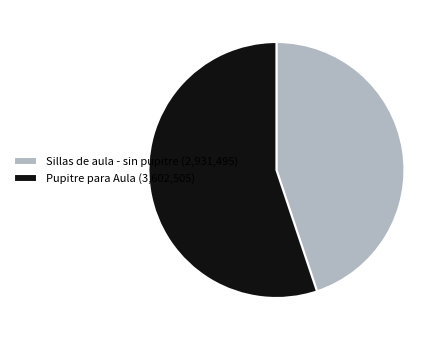

Is it true that Sillas de aula - sin pupitre is 45% of the pie?

True